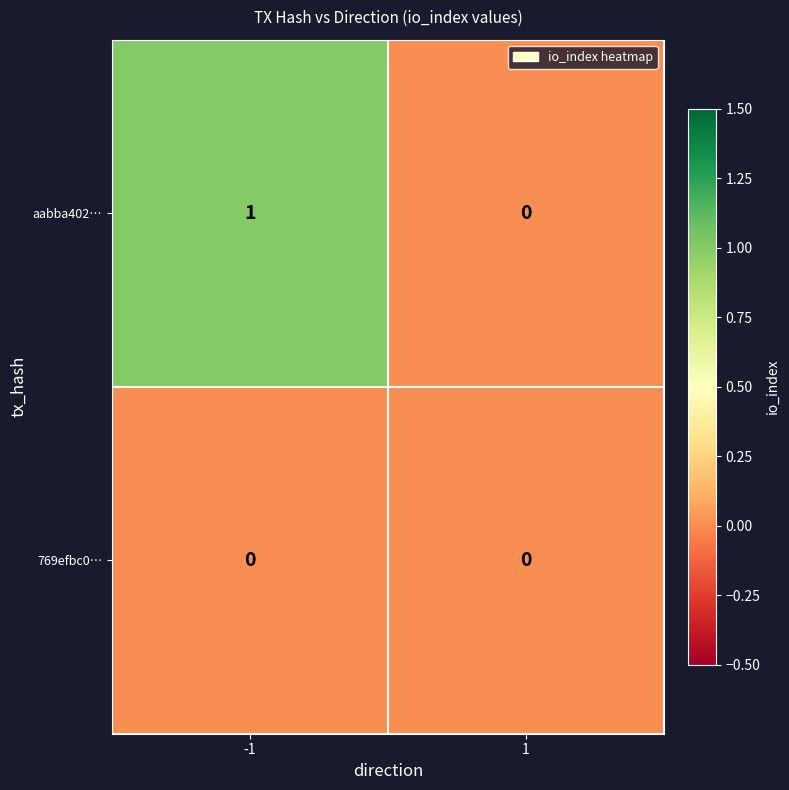

Which series has the largest total across all categories?

aabba402…